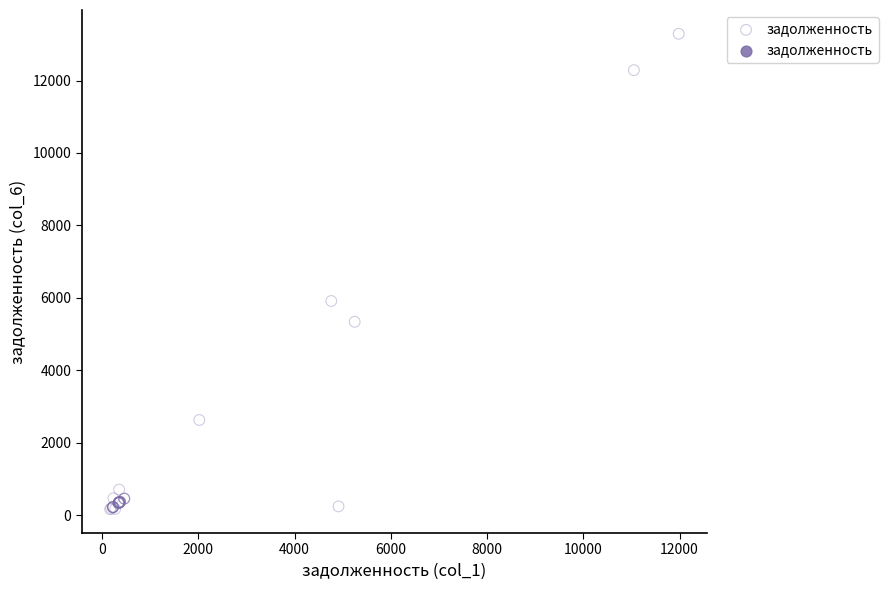

What Y value in the scatter plot is closest to 6728?

5914.9